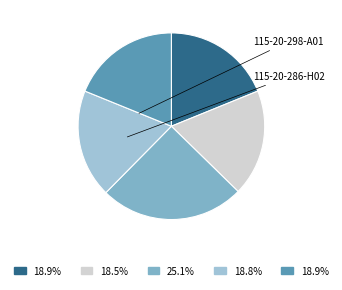

Is there a majority slice in this chart?

No